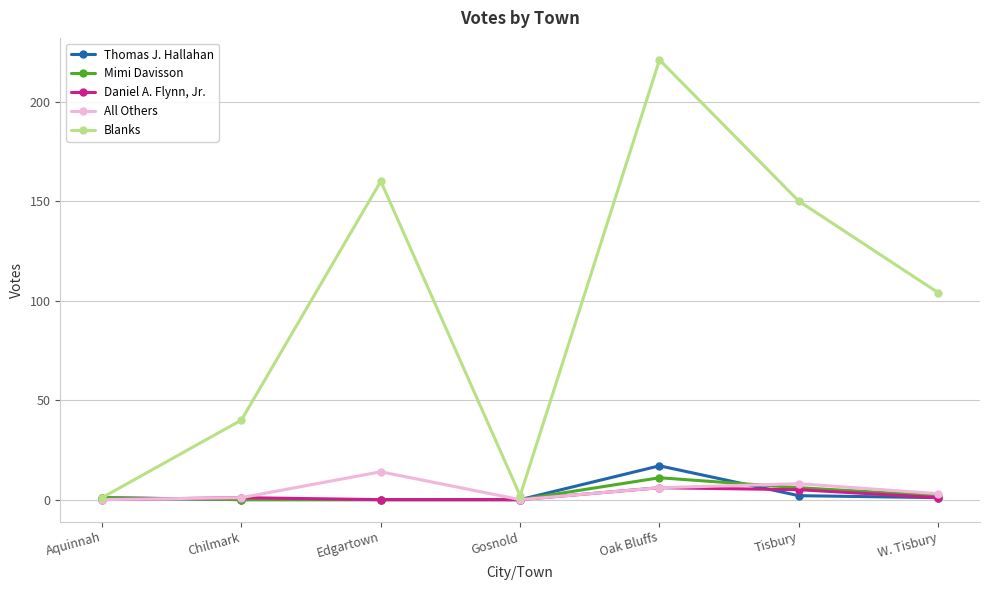

True or false: All Others has more than 2 points higher than both neighbors.

False